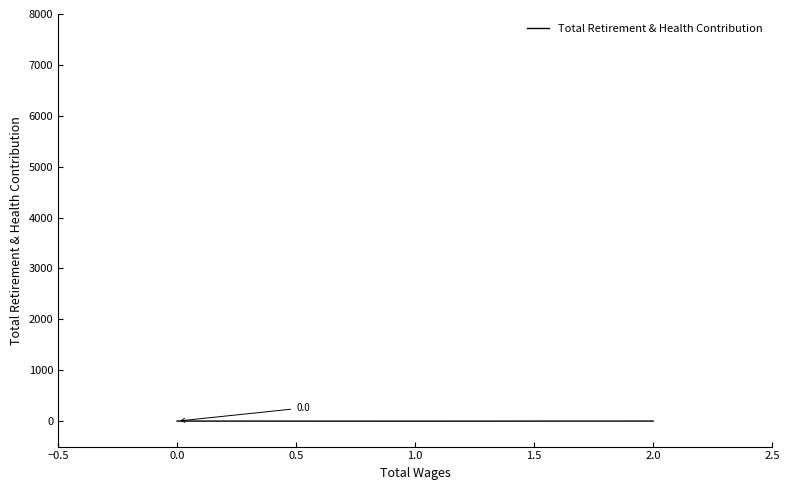

What is the average value?

0.7